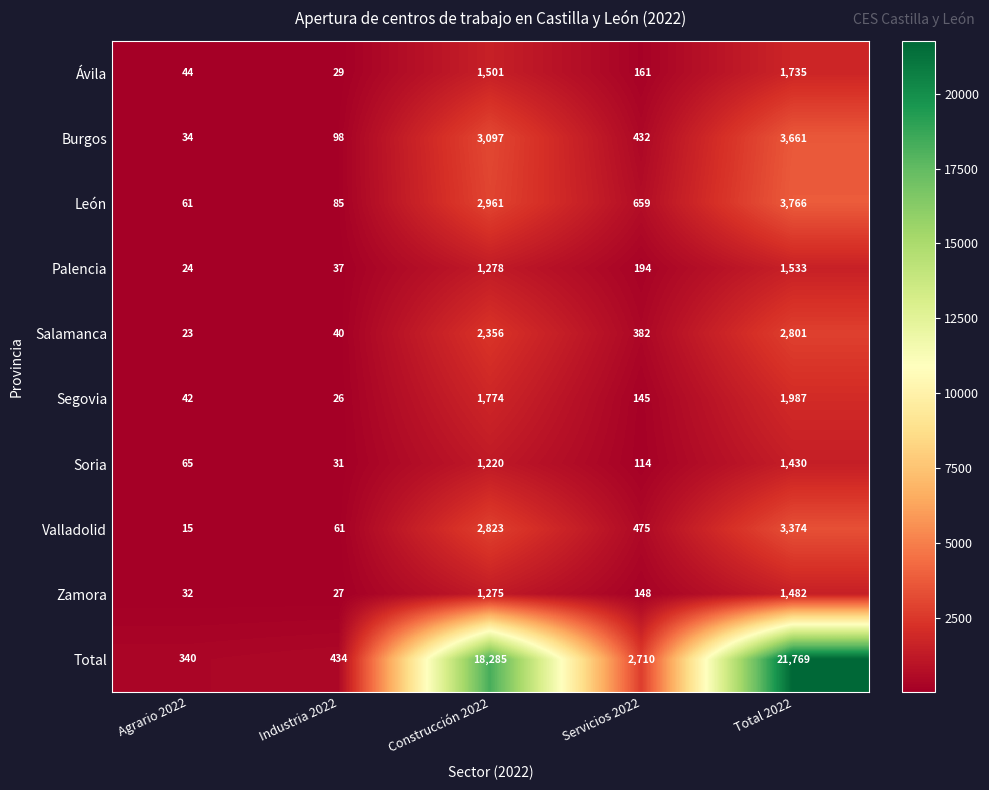

What is the maximum value shown in the chart?

21769